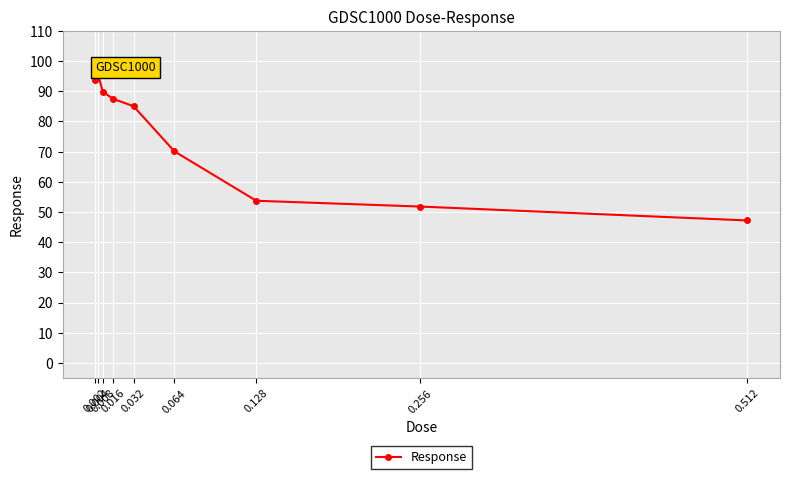

Count the number of values greater than 85.

5